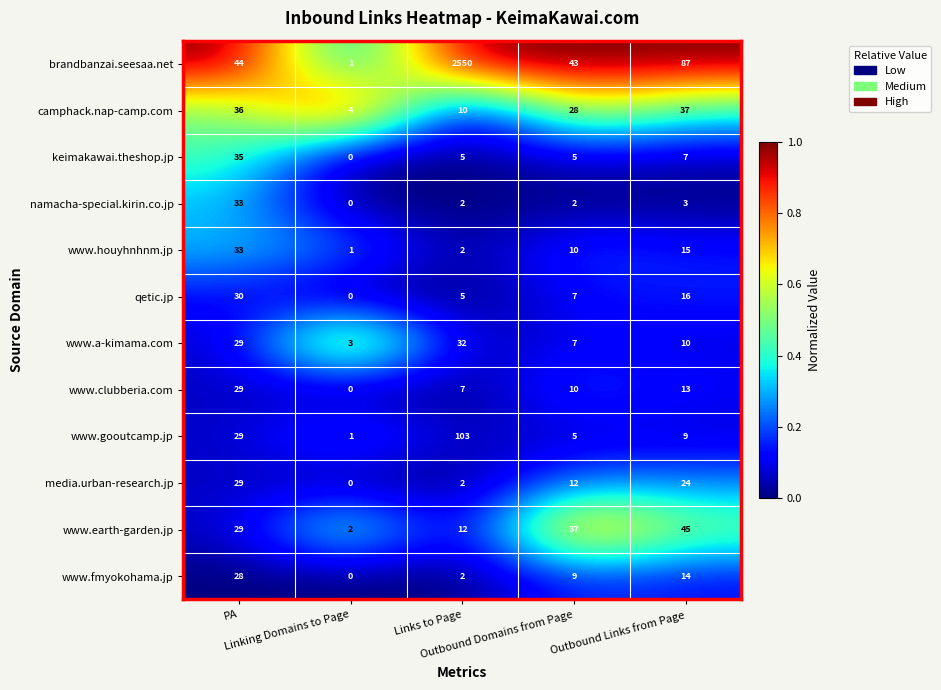

What is the greatest value displayed?

2550